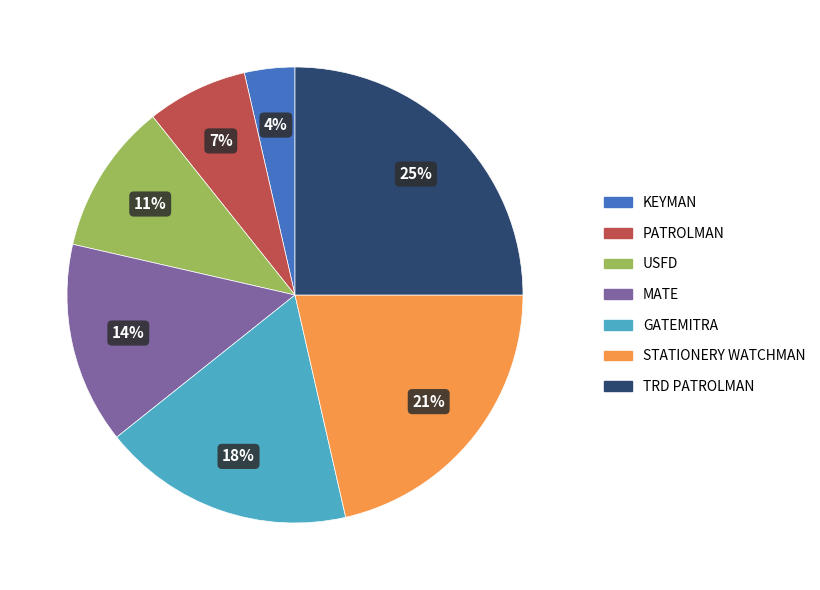

Is MATE the majority of the pie?

No